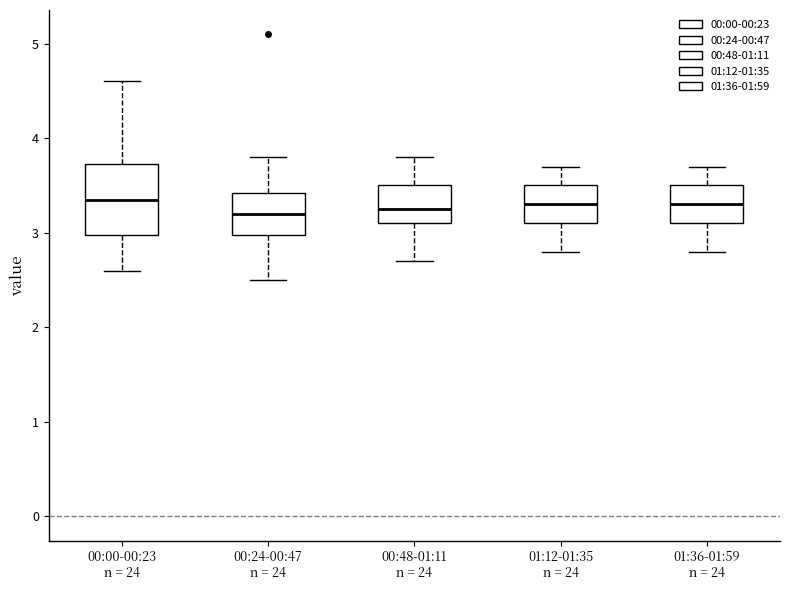

Which box is the tallest, from its lower edge to its upper edge?

00:00-00:23 n = 24